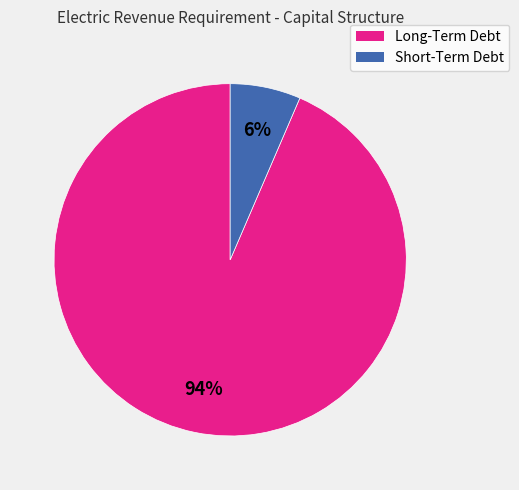

Does Long-Term Debt account for over 50% of the chart?

Yes